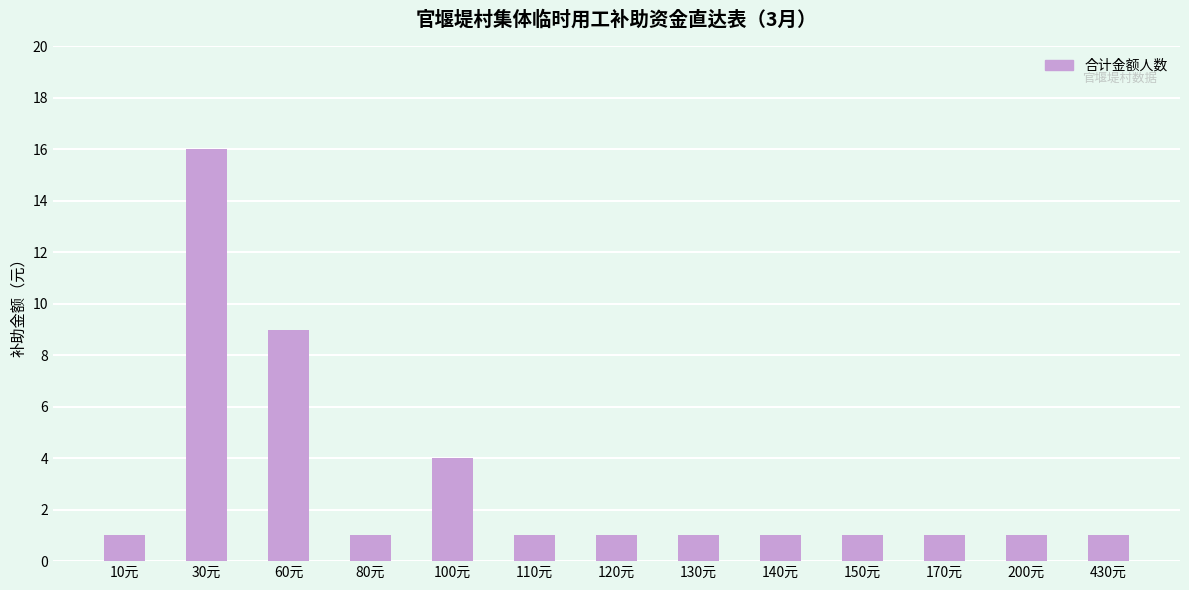

True or false: the data shows 1 at 170元.

True